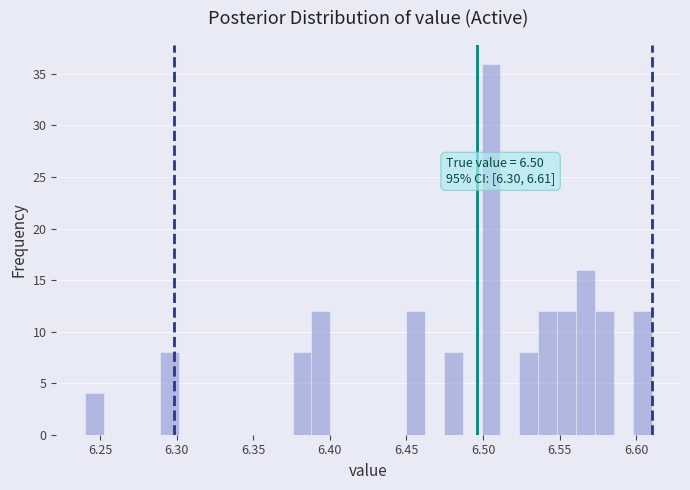

Read against the x-axis, roughly where is the centre of the tallest bar?

6.505